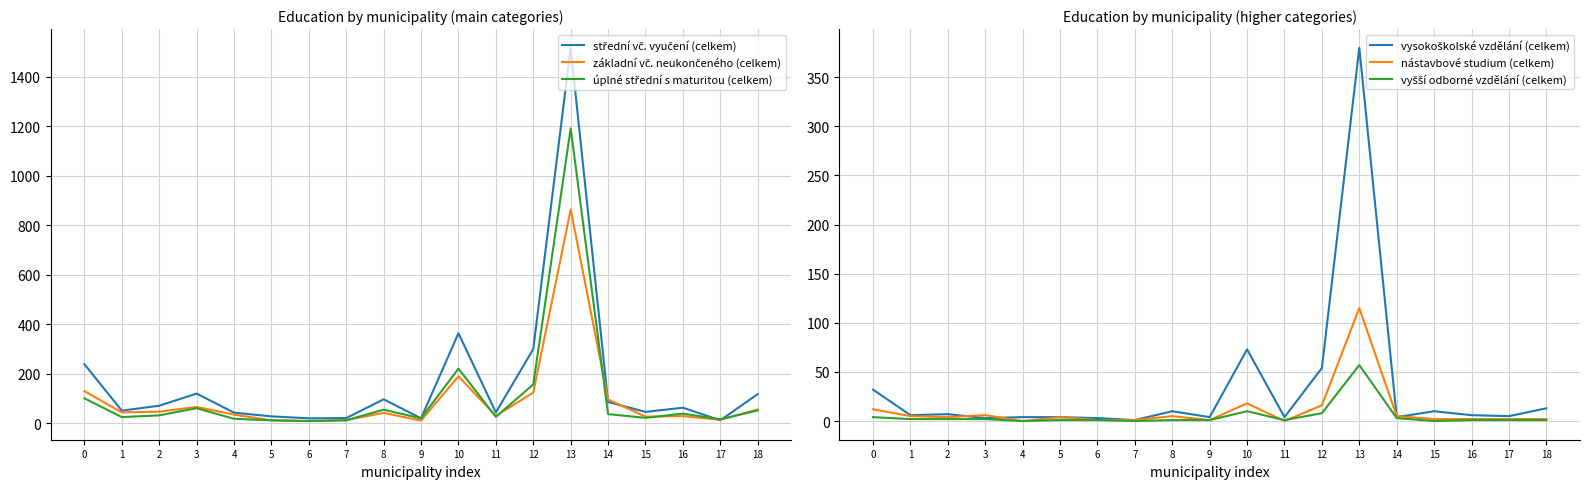

Which label corresponds to the smallest value in the chart?

4